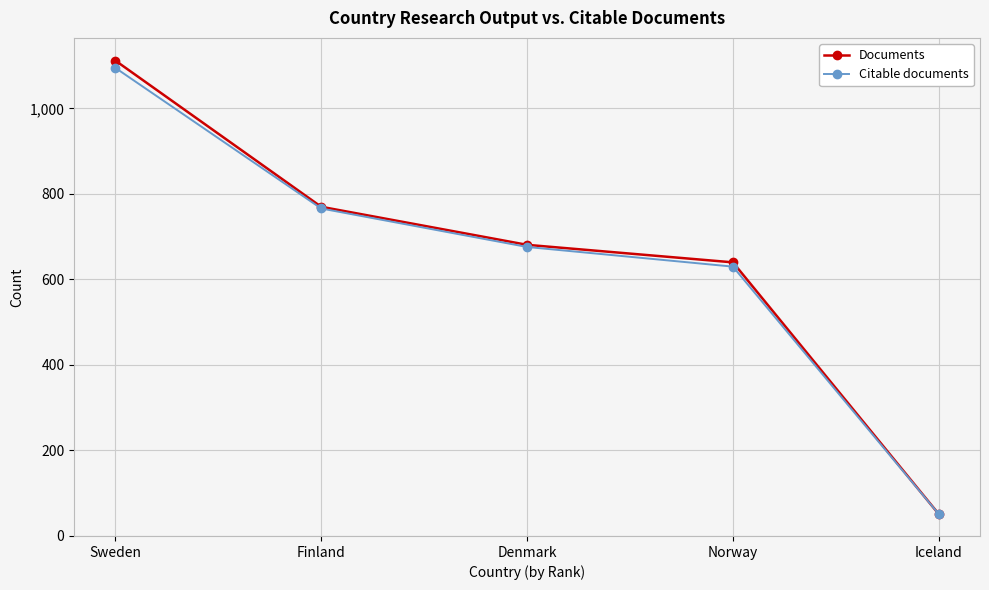

The value of Citable documents at Iceland is 51. True or false?

True